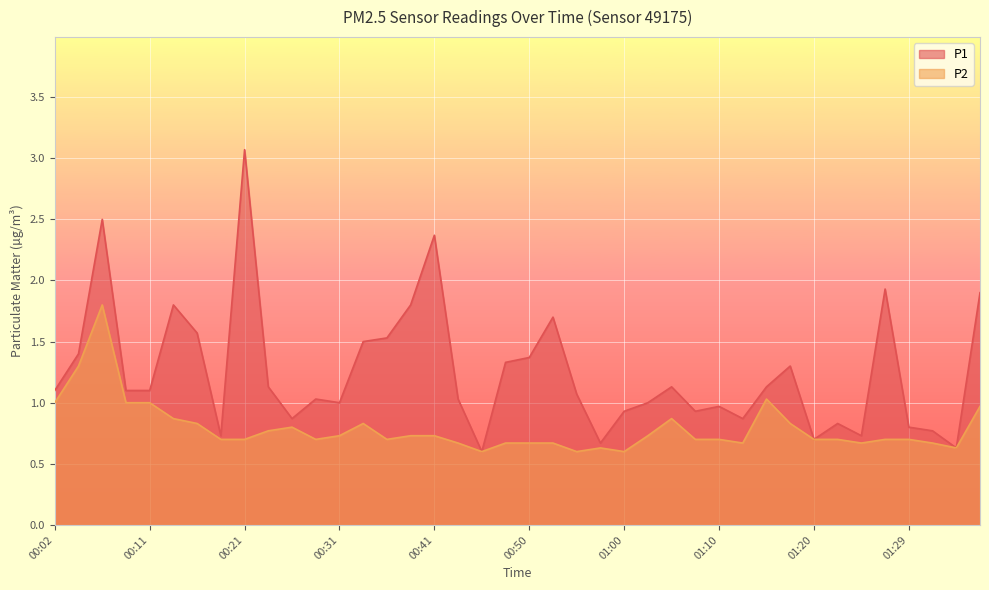

True or false: P1 and P2 intersect in this chart.

False